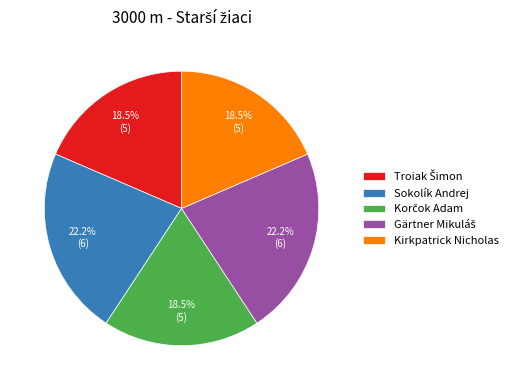

What percentage is NOT represented by Kirkpatrick Nicholas?

81.5%